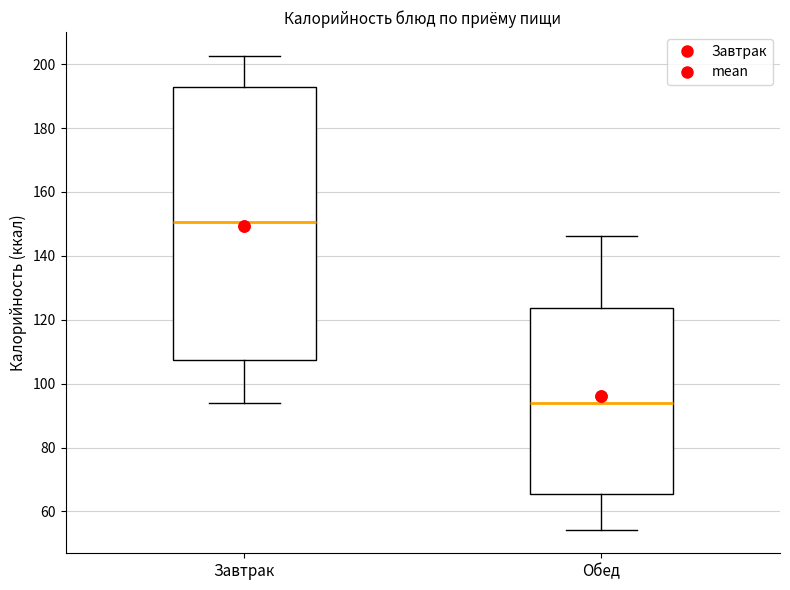

Where does the upper whisker of the box for Обед end on the y-axis? The values are not printed on the chart, so give them approximately, as read against the axis.

146